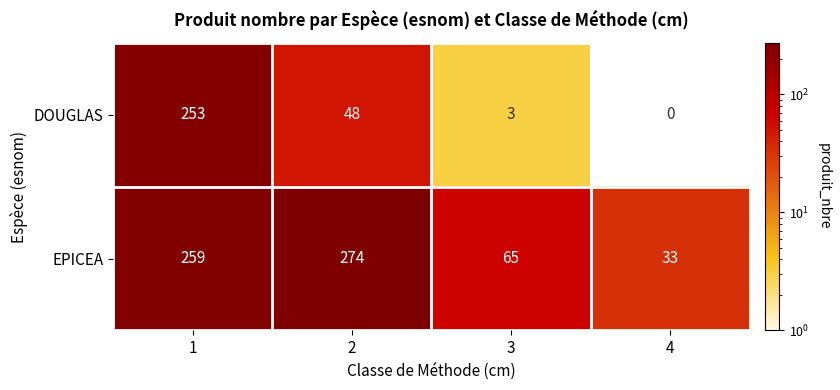

Rank the series by their maximum value, from highest to lowest.

EPICEA, DOUGLAS